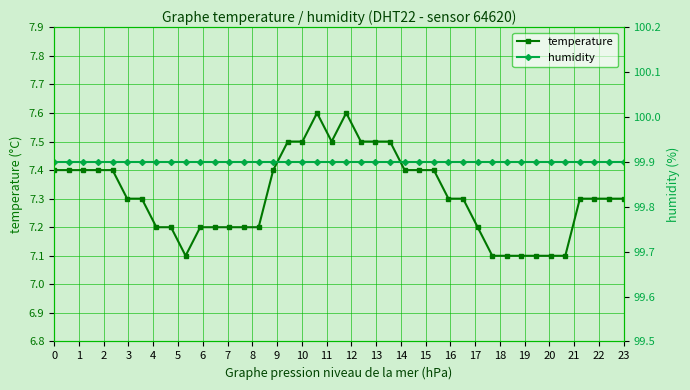

What is the sum of the humidity values at 21 and 3?

199.8